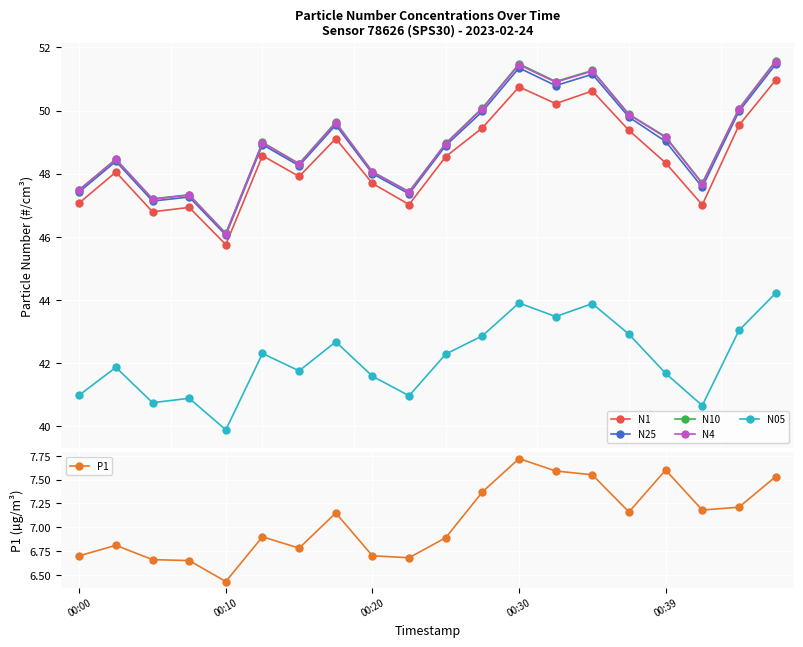

What is the minimum value for N05?

39.9